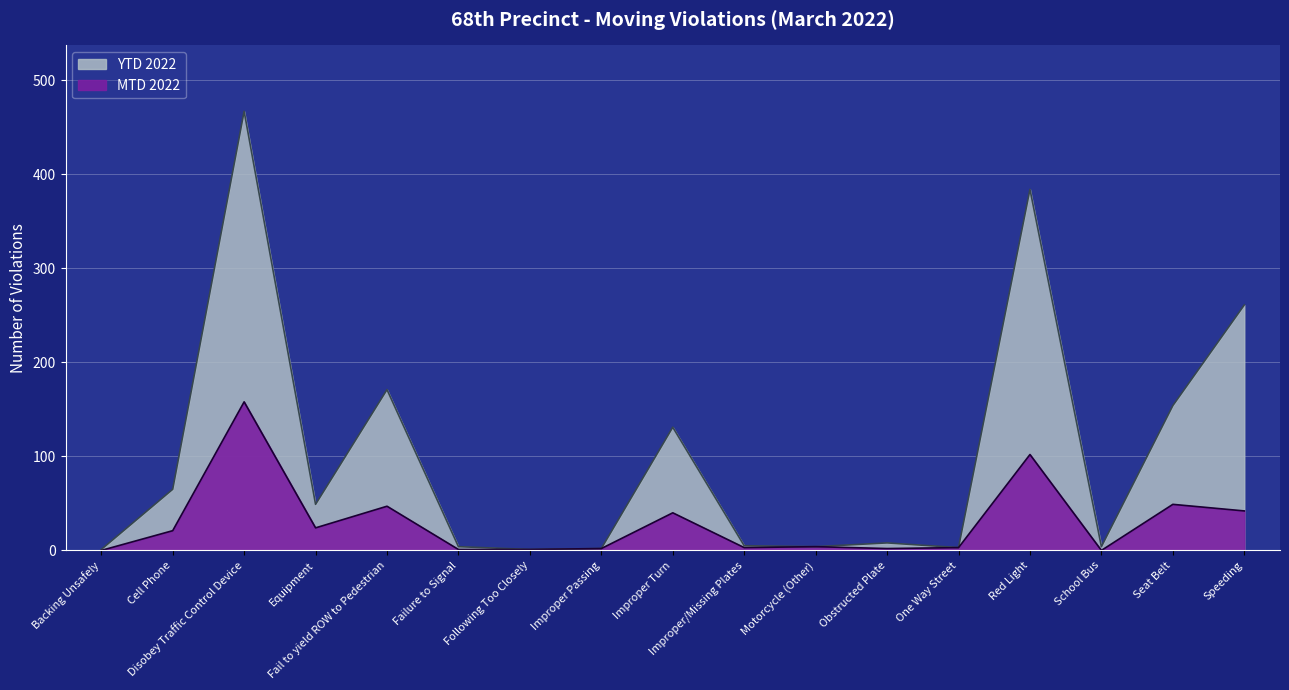

The YTD 2022 series shows 3 at Failure to Signal. True or false?

False